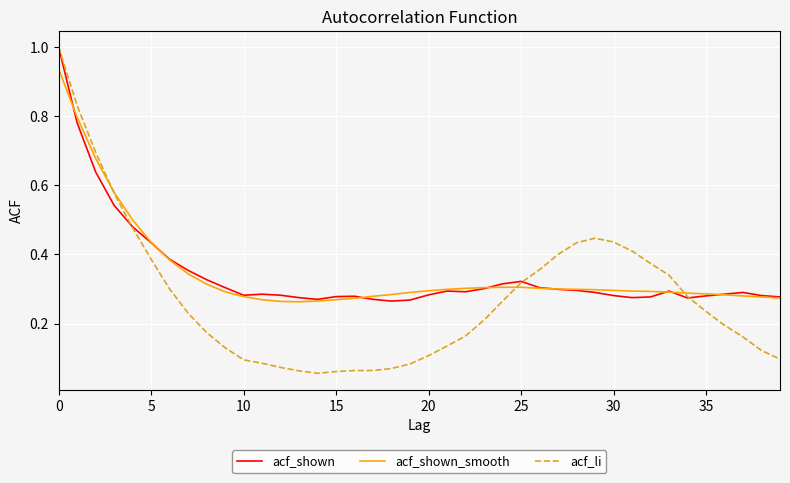

Which series has the largest range (max minus min)?

acf_li